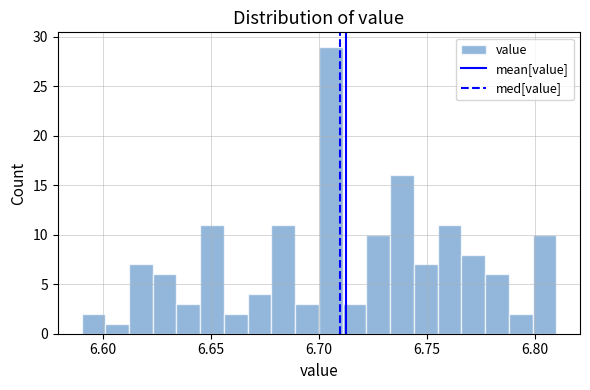

Around what value on the x-axis is the tallest bar? Give the approximate position of its centre, as read against the axis.

6.705